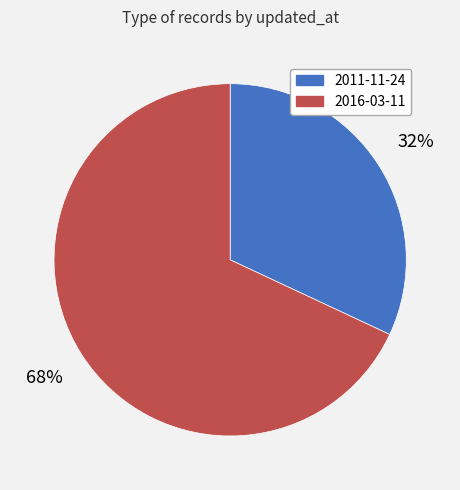

How many segments does this pie chart have?

2